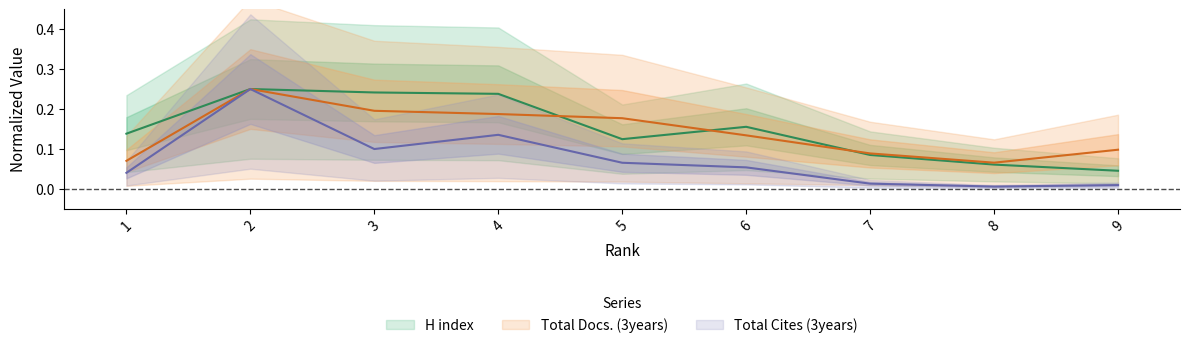

At how many categories does at least one series exceed 0?

9